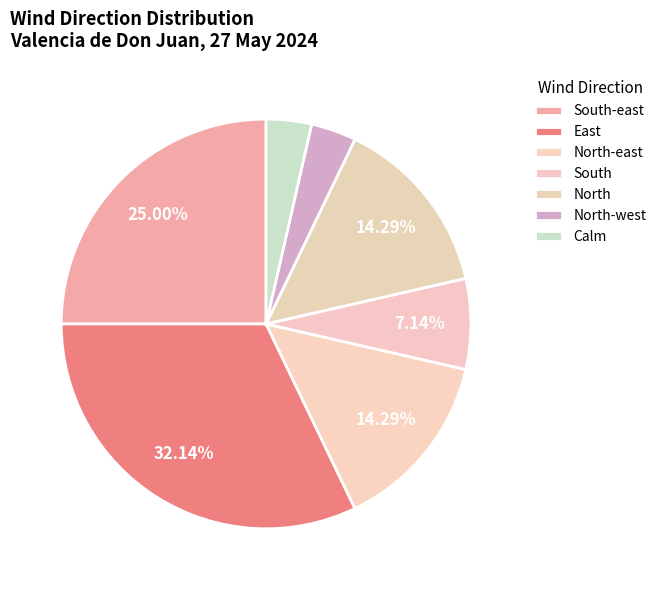

Does any single category account for the majority?

No